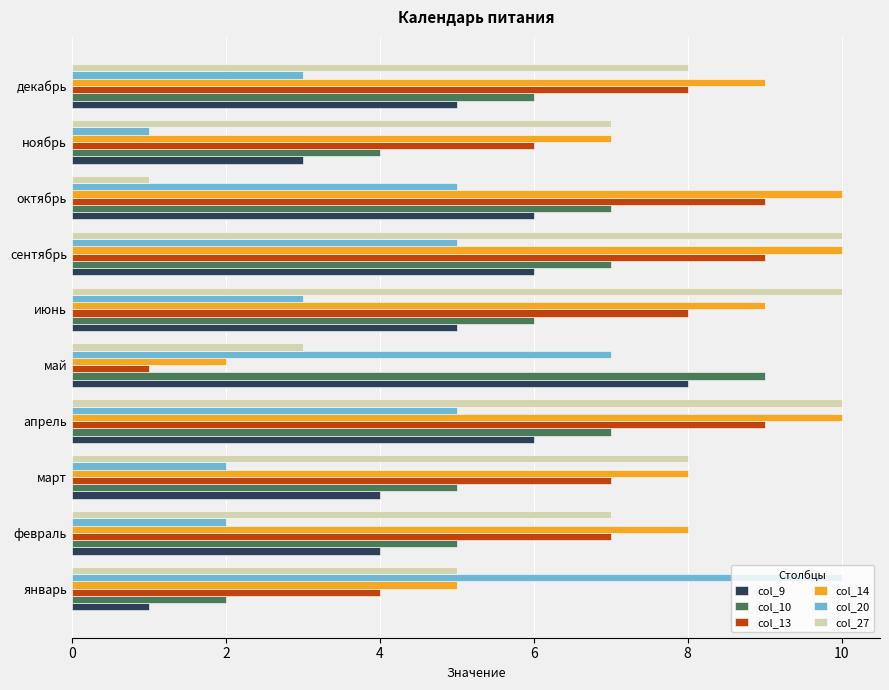

What is the sum of all col_27 values?

69